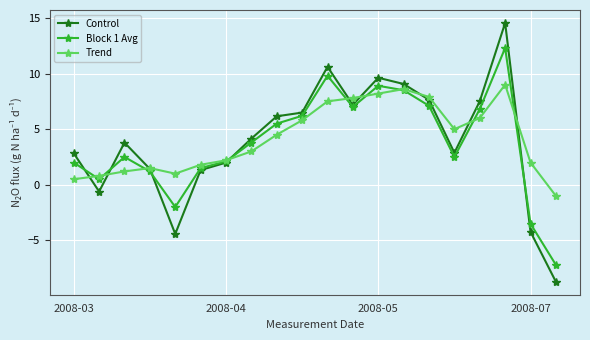

What is the maximum value shown in the chart?

14.5